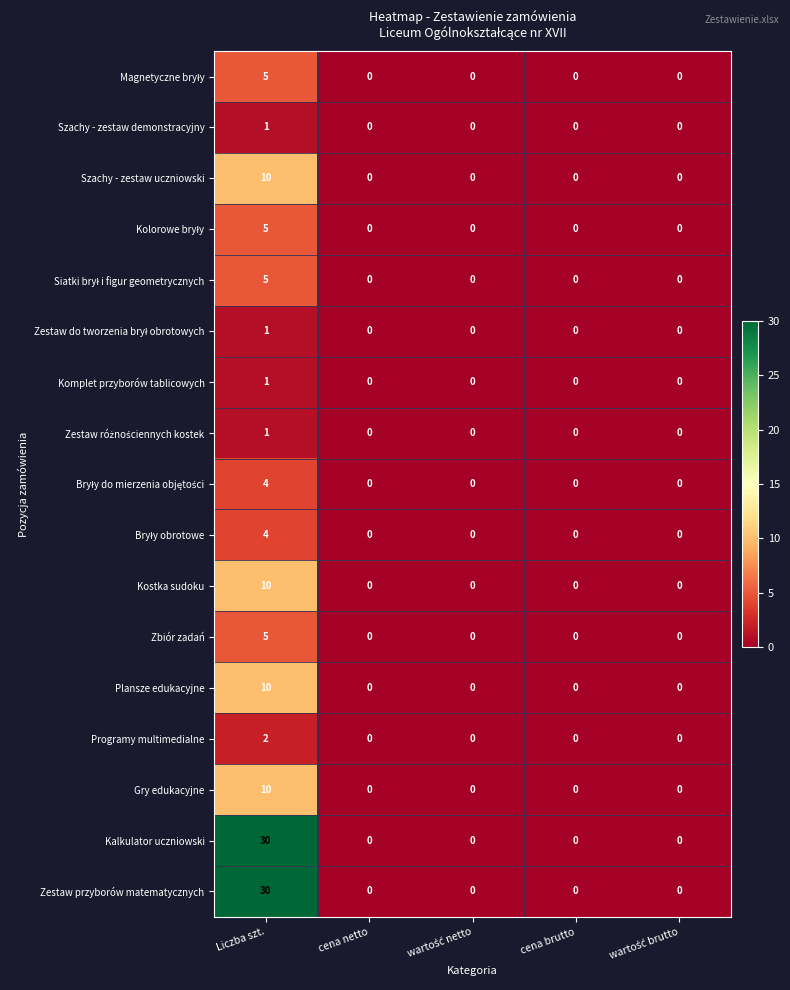

At how many categories does at least one series exceed 27?

1